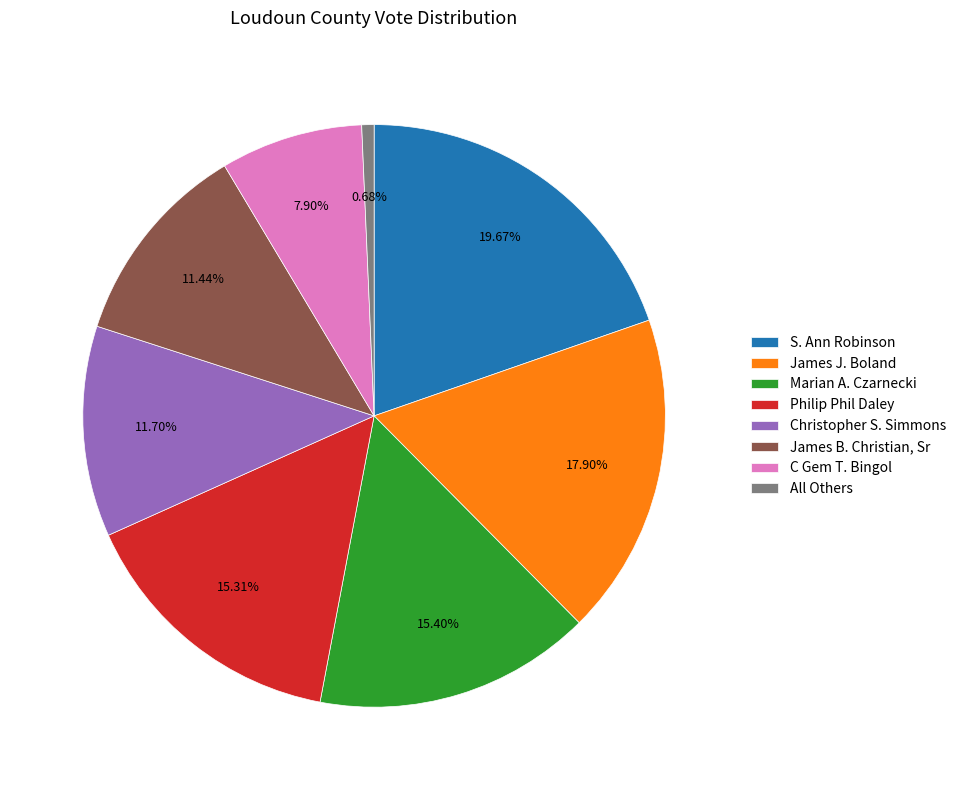

Which category has the smallest portion of the pie?

All Others